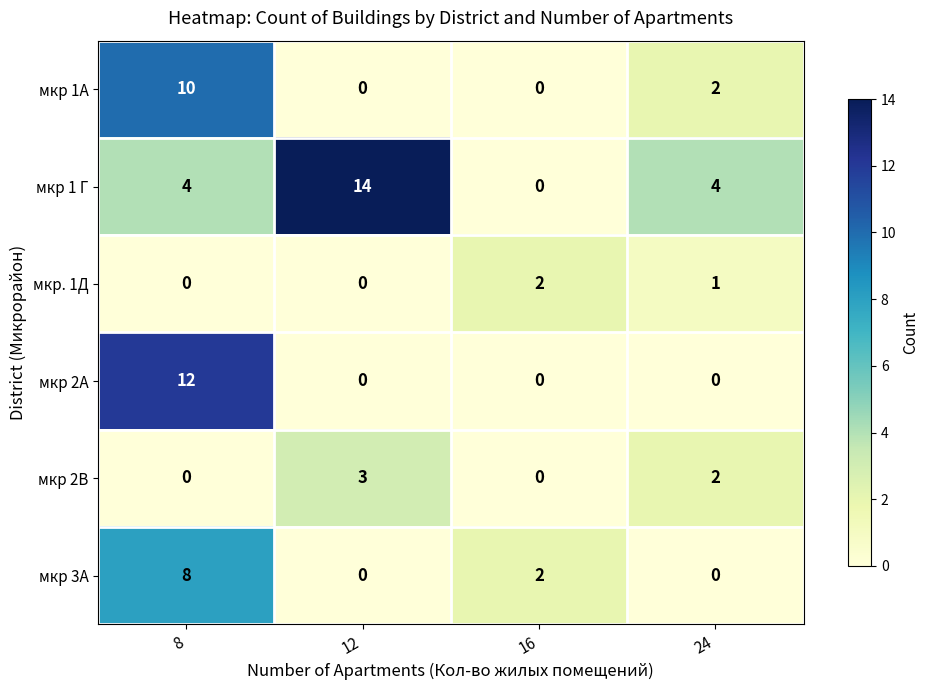

What is the difference between the highest and lowest values at 8?

12